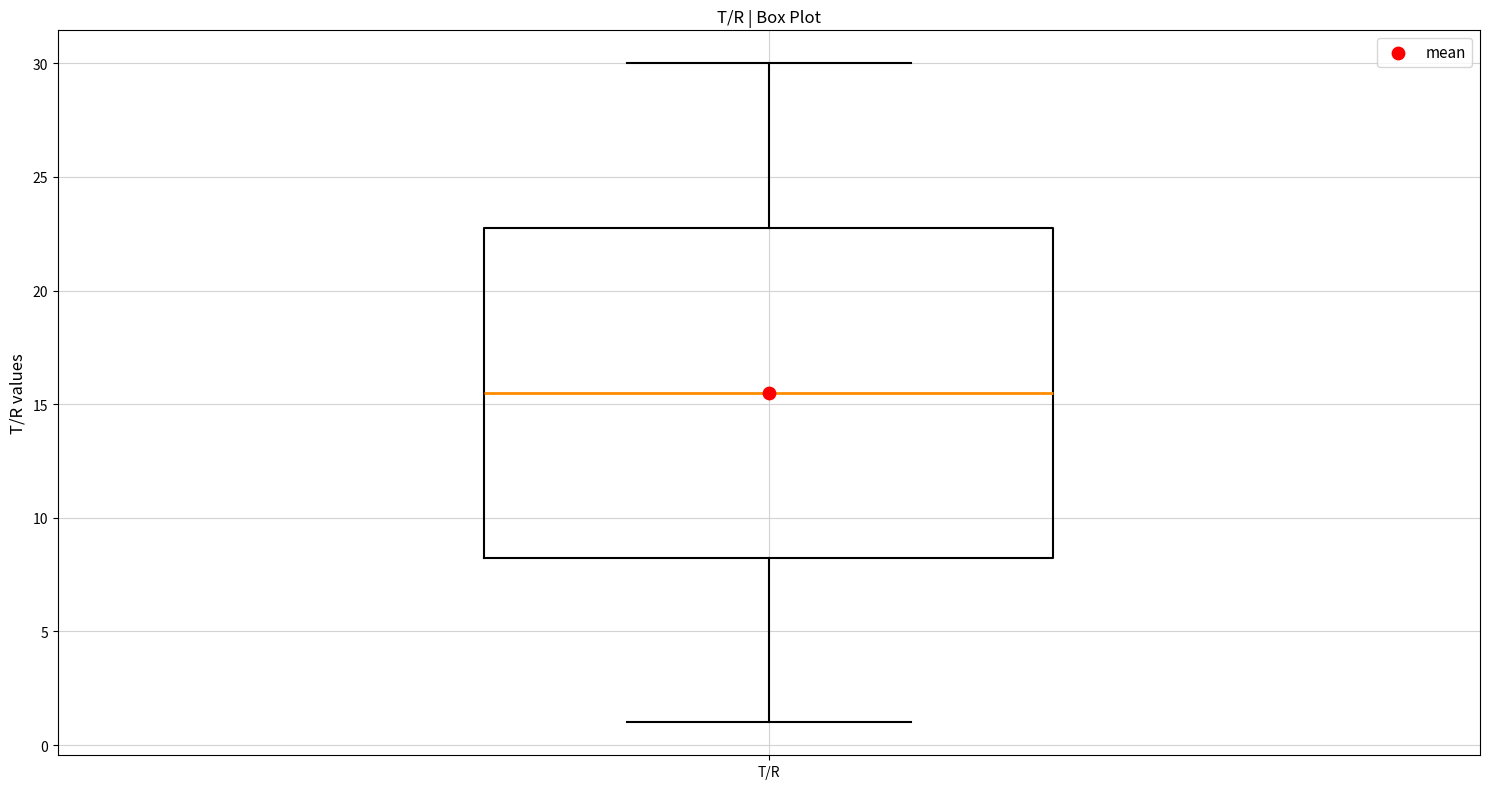

Transcribe this box plot: give where the median line is, the range the box spans, and where the two whiskers end, as read against the y-axis. The values are not printed on the chart, so give them approximately, as read against the axis.

median 15.5, box 8.5 to 23.0, whiskers 1.0 to 30.0